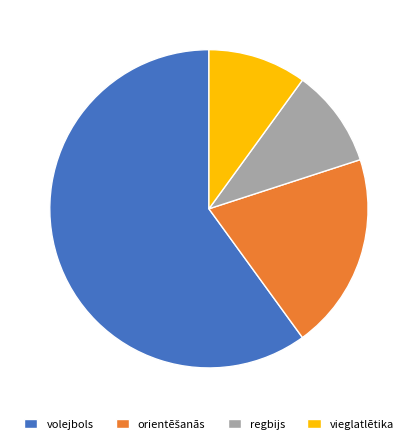

Combined, do vieglatlētika and volejbols account for over 50%?

Yes